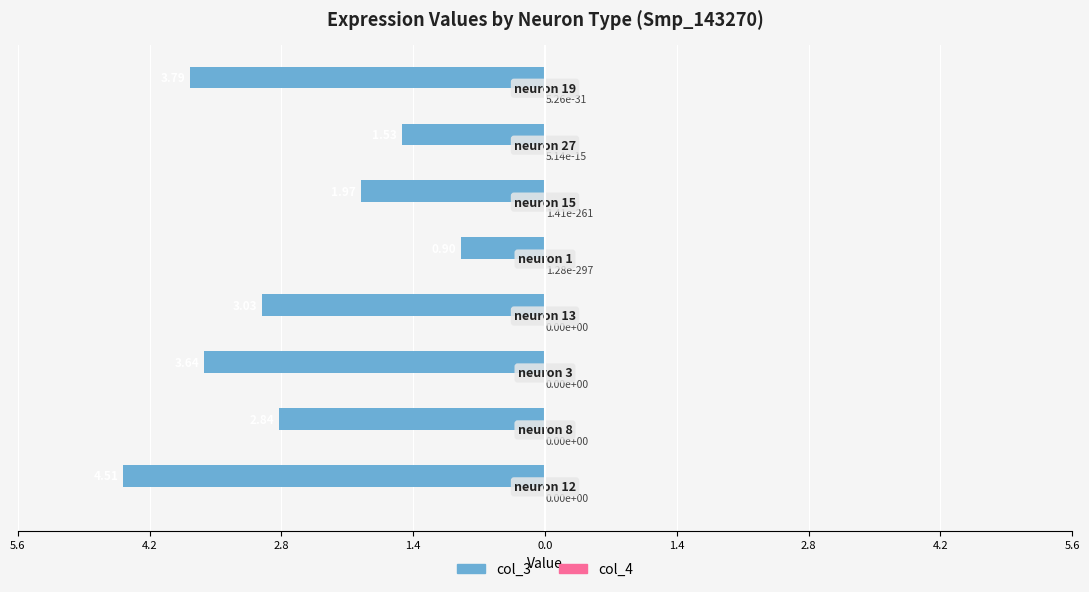

How many groups of bars are there?

8